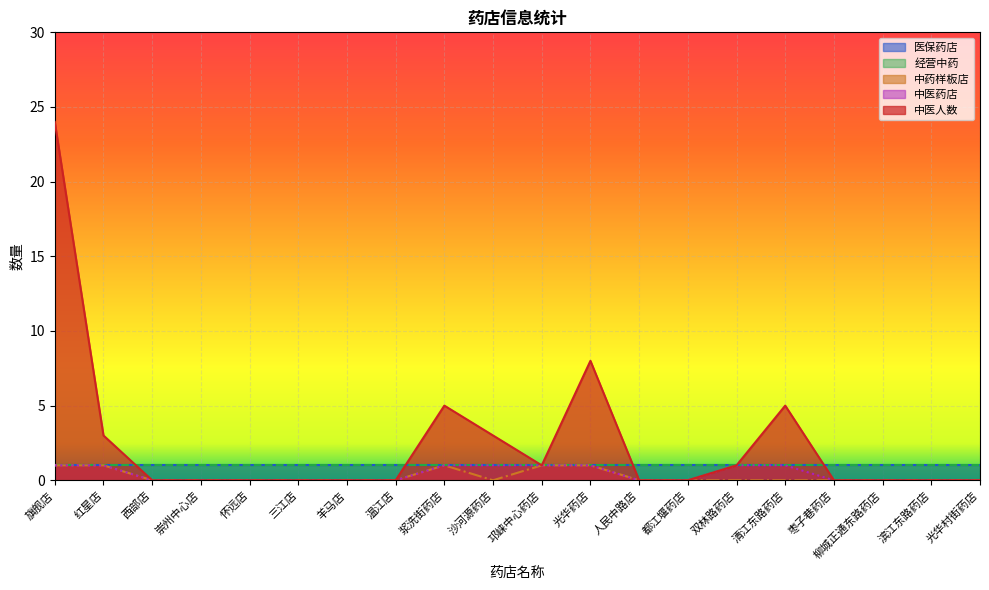

What position from the left is 沙河源药店?

10